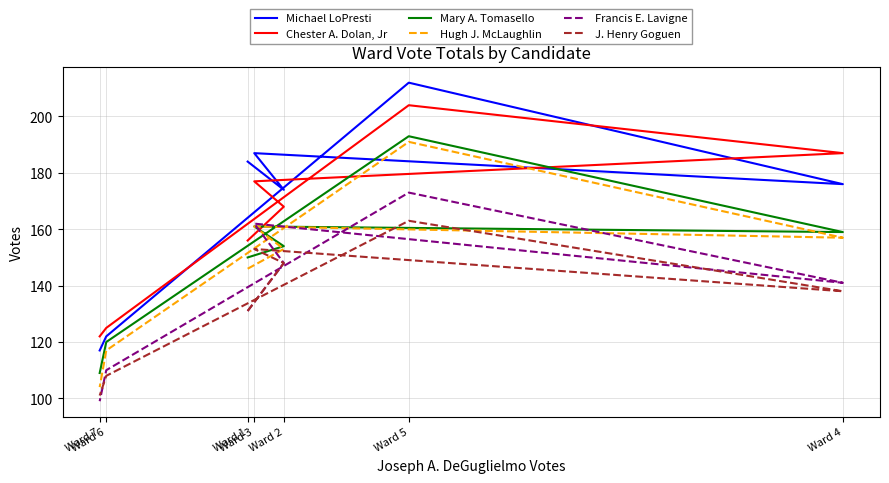

In Francis E. Lavigne, how many points are higher than both neighbors (excluding endpoints)?

2